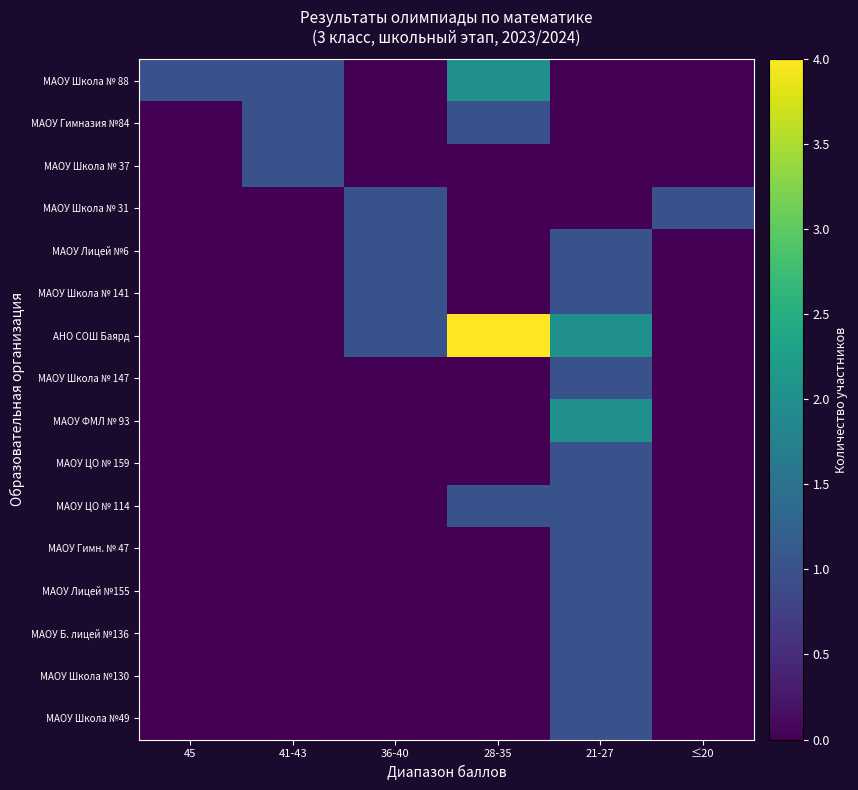

Reading right to left, transcribe all the data shown in this chart.

МАОУ Школа № 88: ≤20=0	21-27=0	28-35=2	36-40=0	41-43=1	45=1
МАОУ Гимназия №84: ≤20=0	21-27=0	28-35=1	36-40=0	41-43=1	45=0
МАОУ Школа № 37: ≤20=0	21-27=0	28-35=0	36-40=0	41-43=1	45=0
МАОУ Школа № 31: ≤20=1	21-27=0	28-35=0	36-40=1	41-43=0	45=0
МАОУ Лицей №6: ≤20=0	21-27=1	28-35=0	36-40=1	41-43=0	45=0
МАОУ Школа № 141: ≤20=0	21-27=1	28-35=0	36-40=1	41-43=0	45=0
АНО СОШ Баярд: ≤20=0	21-27=2	28-35=4	36-40=1	41-43=0	45=0
МАОУ Школа № 147: ≤20=0	21-27=1	28-35=0	36-40=0	41-43=0	45=0
МАОУ ФМЛ № 93: ≤20=0	21-27=2	28-35=0	36-40=0	41-43=0	45=0
МАОУ ЦО № 159: ≤20=0	21-27=1	28-35=0	36-40=0	41-43=0	45=0
МАОУ ЦО № 114: ≤20=0	21-27=1	28-35=1	36-40=0	41-43=0	45=0
МАОУ Гимн. № 47: ≤20=0	21-27=1	28-35=0	36-40=0	41-43=0	45=0
МАОУ Лицей №155: ≤20=0	21-27=1	28-35=0	36-40=0	41-43=0	45=0
МАОУ Б. лицей №136: ≤20=0	21-27=1	28-35=0	36-40=0	41-43=0	45=0
МАОУ Школа №130: ≤20=0	21-27=1	28-35=0	36-40=0	41-43=0	45=0
МАОУ Школа №49: ≤20=0	21-27=1	28-35=0	36-40=0	41-43=0	45=0